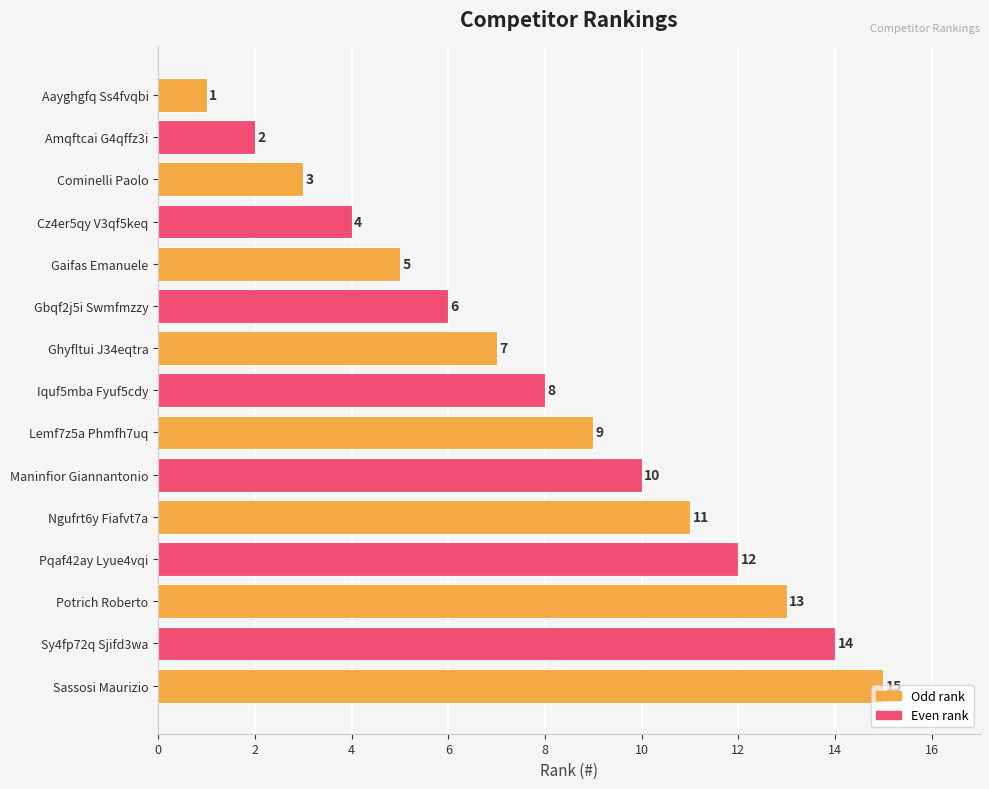

Where is the data nearest to the value 8?

Iquf5mba Fyuf5cdy